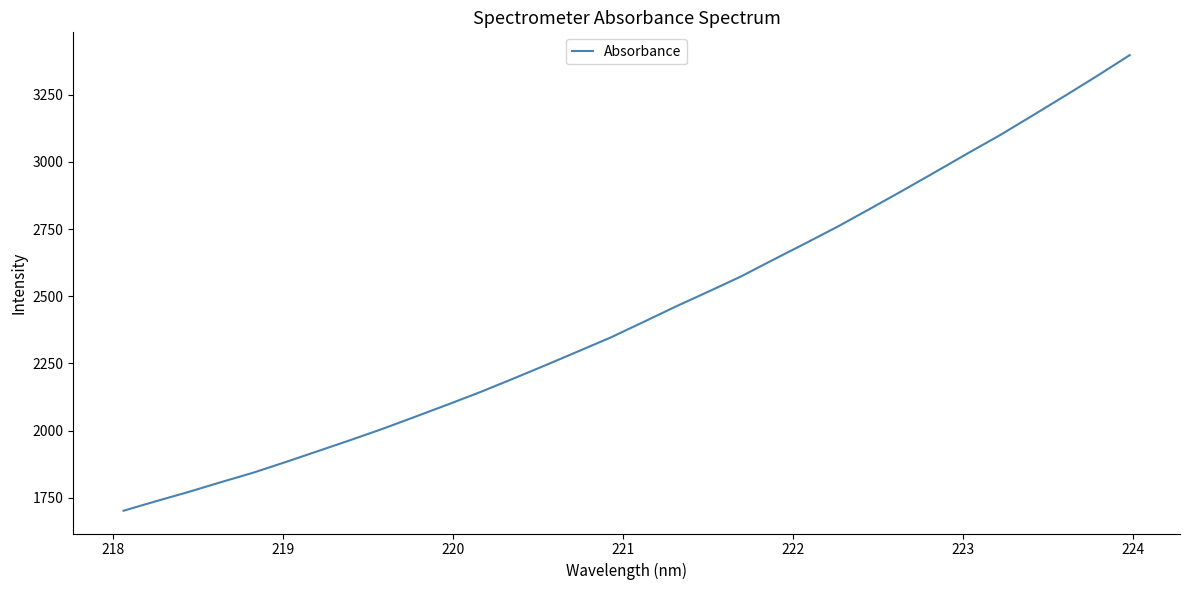

What is the maximum value shown in the chart?

3396.8